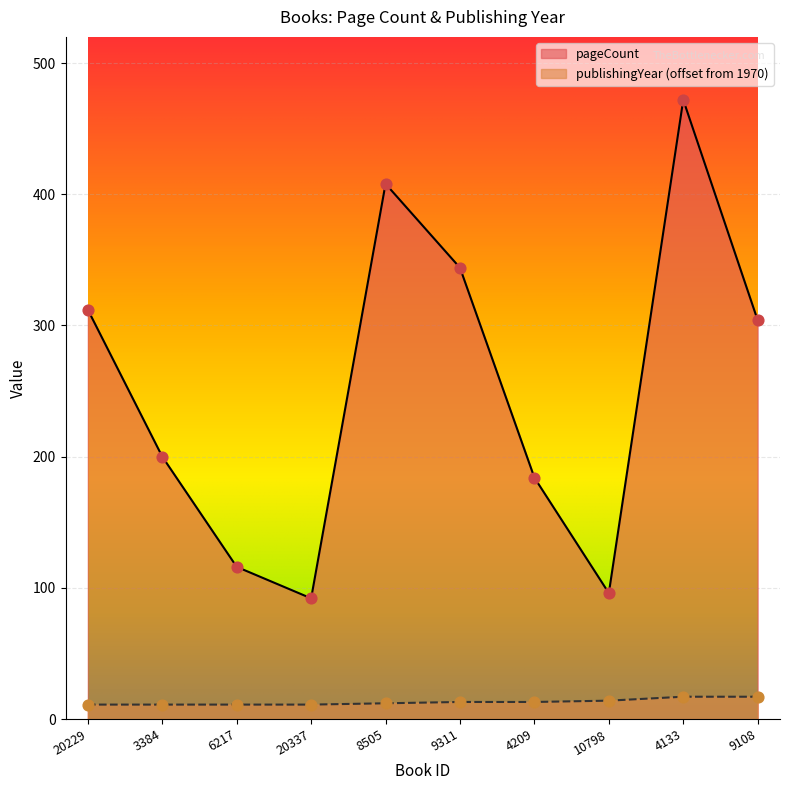

What are all the series names shown in the legend?

pageCount, publishingYear (offset from 1970)